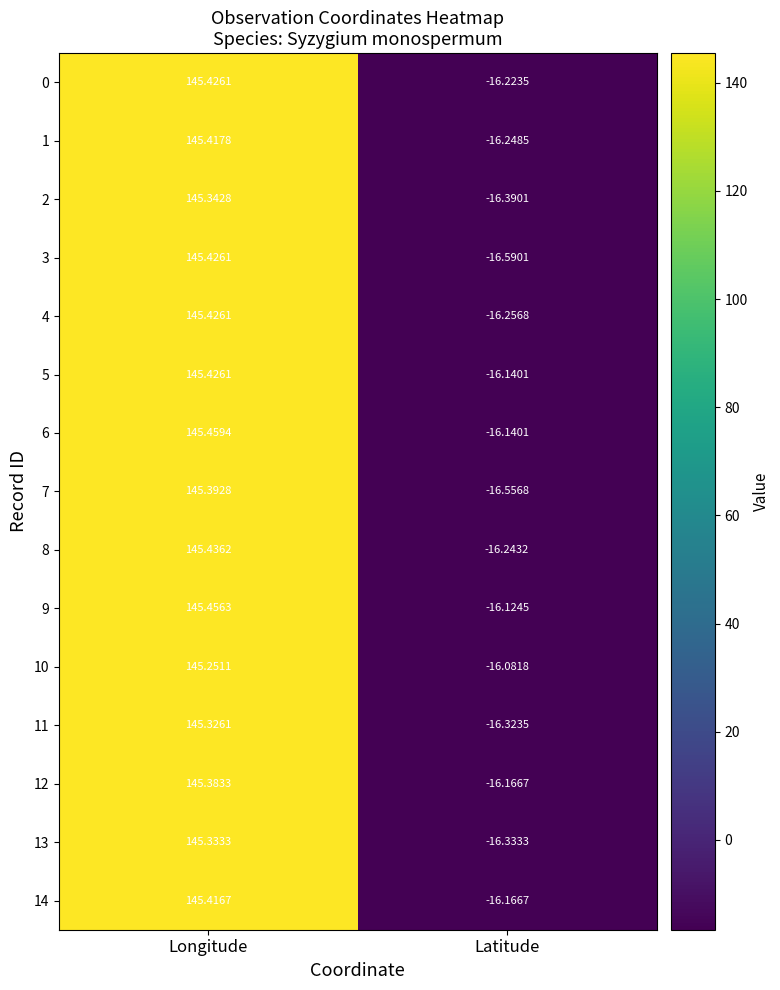

At which label does 3 first exceed 145?

Longitude